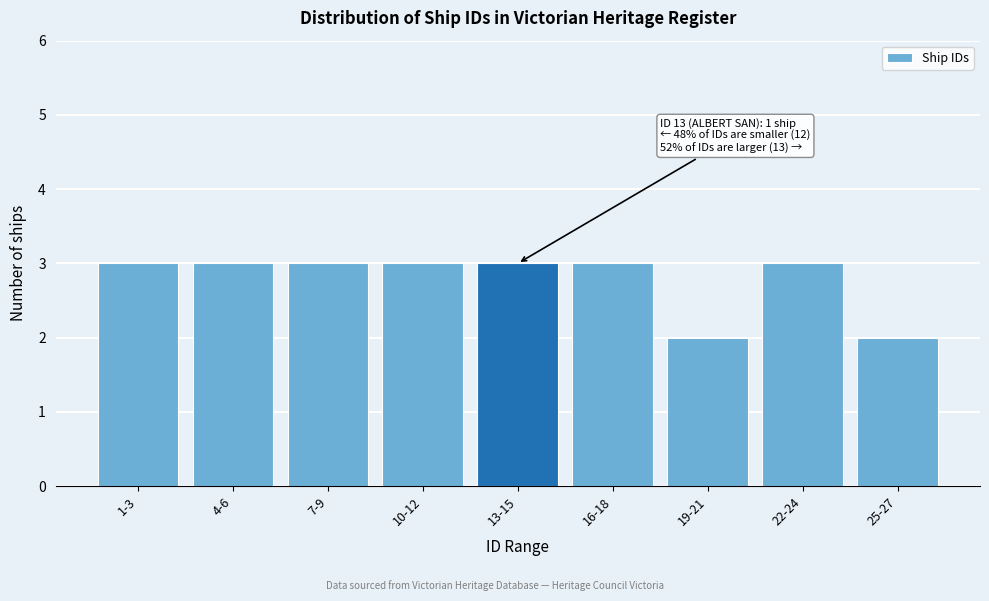

Reading left to right, extract all data points from this chart.

1-3=3	4-6=3	7-9=3	10-12=3	13-15=3	16-18=3	19-21=2	22-24=3	25-27=2